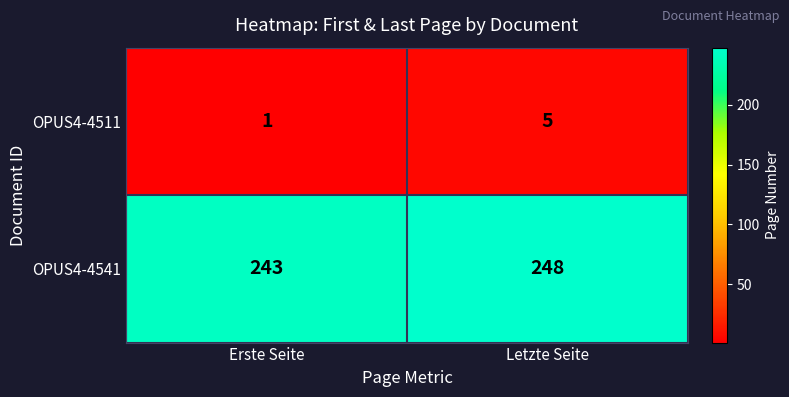

At which label does OPUS4-4511 reach its minimum?

Erste Seite